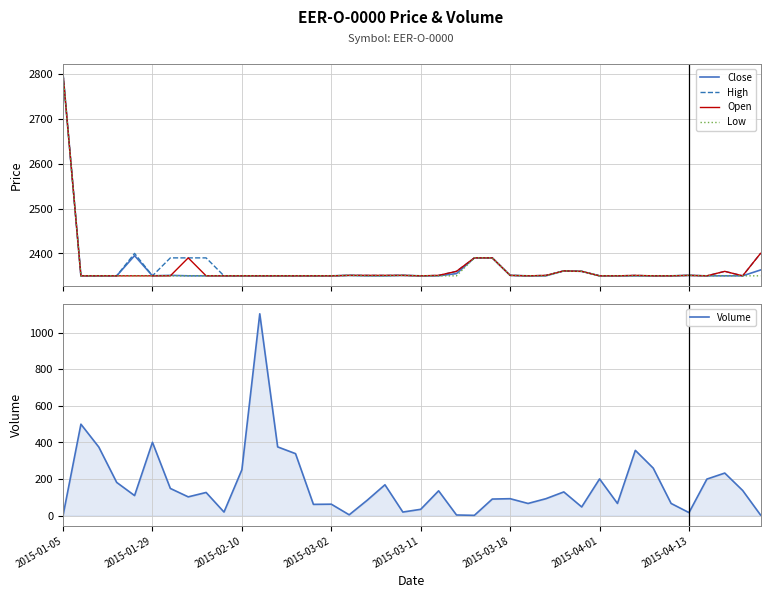

Reading left to right, extract all data points from this chart.

Close: 2800	2350	2350	2350	2395	2350	2351	2350	2350	2350	2350	2350	2350	2350	2350	2350	2351	2350	2350	2351	2350	2350	2355	2390	2390	2351	2350	2350	2361	2360	2350	2350	2350	2350	2350	2351	2350	2350	2350	2363
High: 2800	2350	2350	2350	2400	2350	2390	2390	2390	2350	2350	2350	2350	2350	2350	2350	2351	2351	2351	2351	2350	2351	2360	2390	2390	2351	2350	2351	2361	2360	2350	2350	2351	2350	2350	2351	2350	2360	2350	2400
Open: 2800	2350	2350	2350	2350	2350	2350	2390	2350	2350	2350	2350	2350	2350	2350	2350	2351	2351	2351	2351	2350	2351	2360	2390	2390	2351	2350	2351	2361	2360	2350	2350	2351	2350	2350	2351	2350	2360	2350	2400
Low: 2800	2350	2350	2350	2350	2350	2350	2350	2350	2350	2350	2350	2350	2350	2350	2350	2351	2350	2350	2351	2350	2350	2350	2390	2390	2351	2350	2350	2361	2360	2350	2350	2350	2350	2350	2351	2350	2350	2350	2350
Volume: 1	500	375	182	110	401	149	103	127	20	251	1103	376	339	62	63	5	84	169	20	35	136	4	2	91	93	67	93	130	48	201	67	357	260	67	17	200	233	138	4